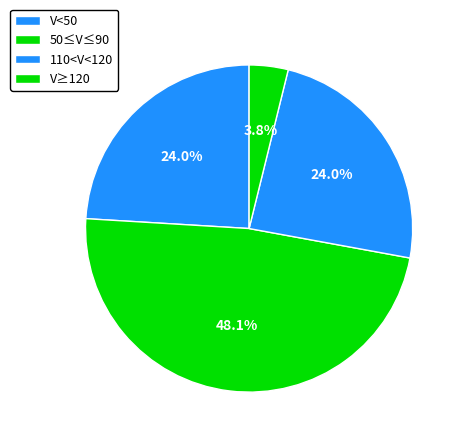

Is it true that V<50 is 38% of the pie?

False